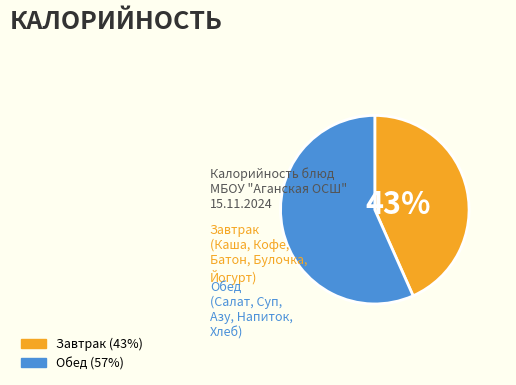

To the nearest percent, what is the average slice percentage?

50%